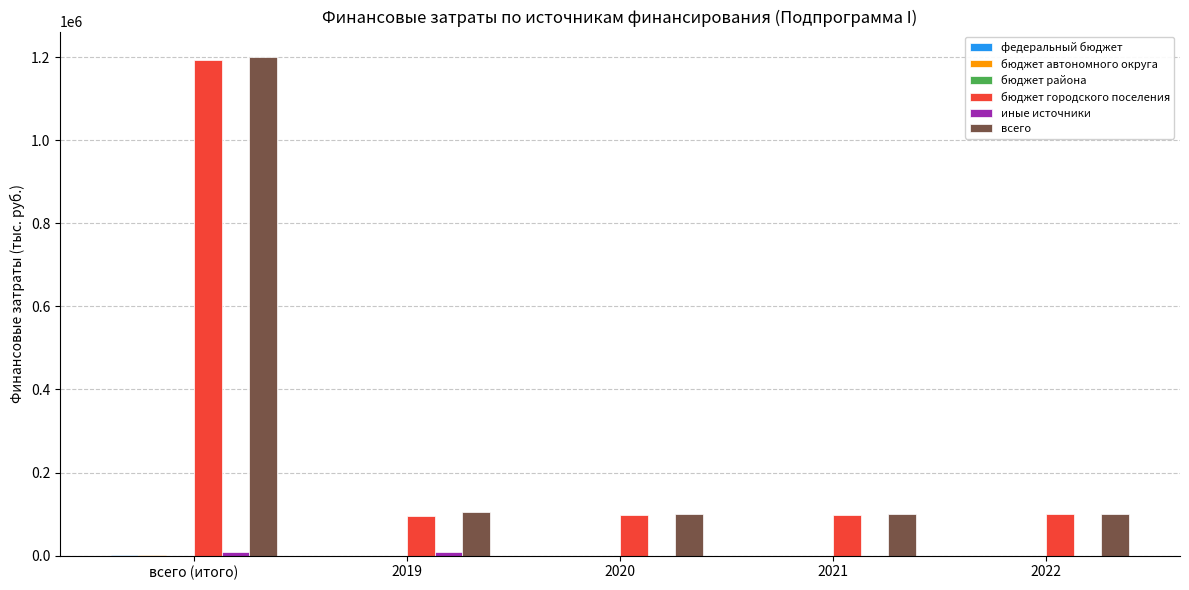

How many data points does each series have?

5